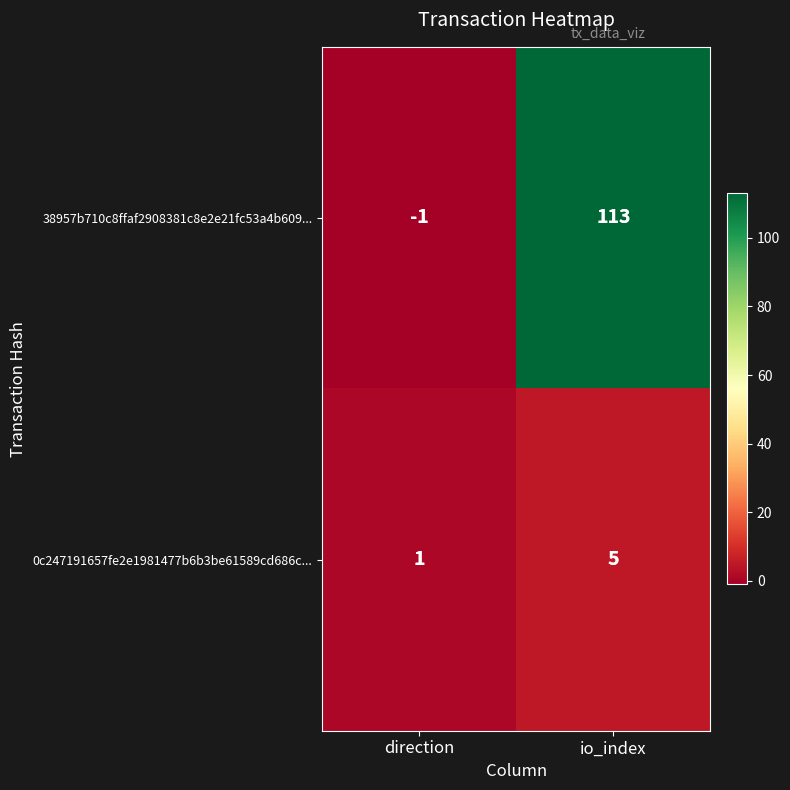

True or false: 38957b710c8ffaf2908381c8e2e21fc53a4b609... has a value of -1 at direction.

True